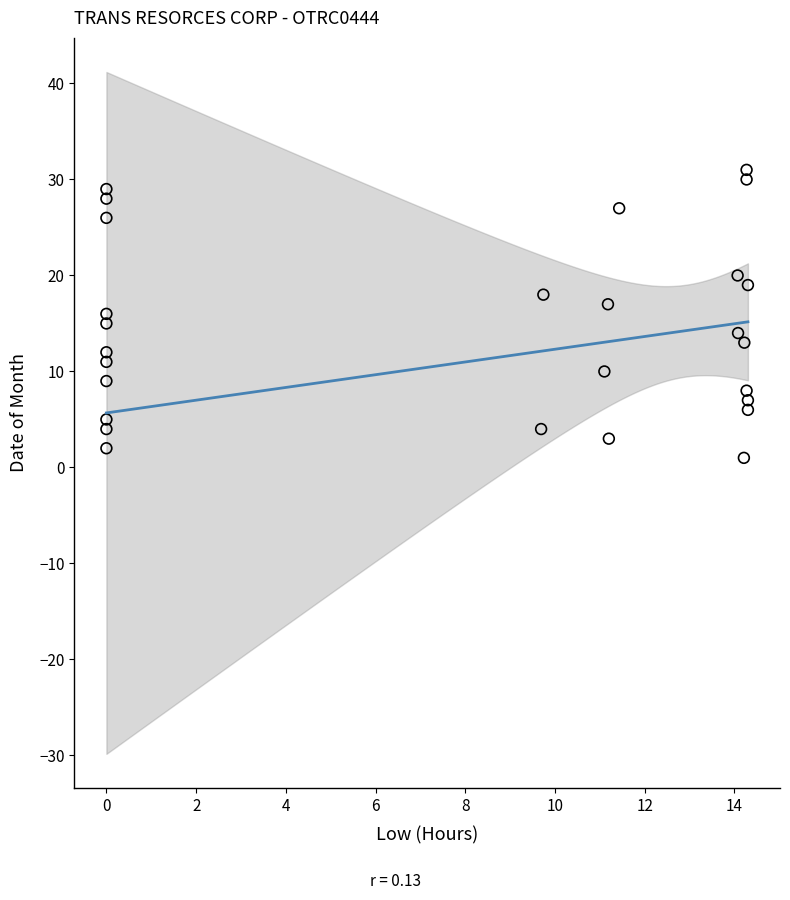

What is the range of Y values (max minus min)?

30